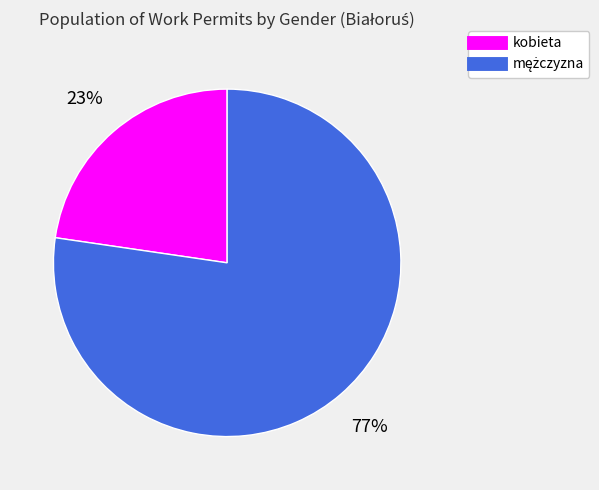

To the nearest percent, what is the average slice percentage?

50%